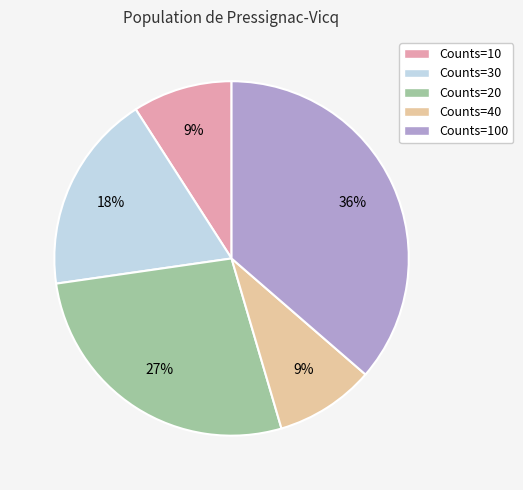

Does any single category account for the majority?

No